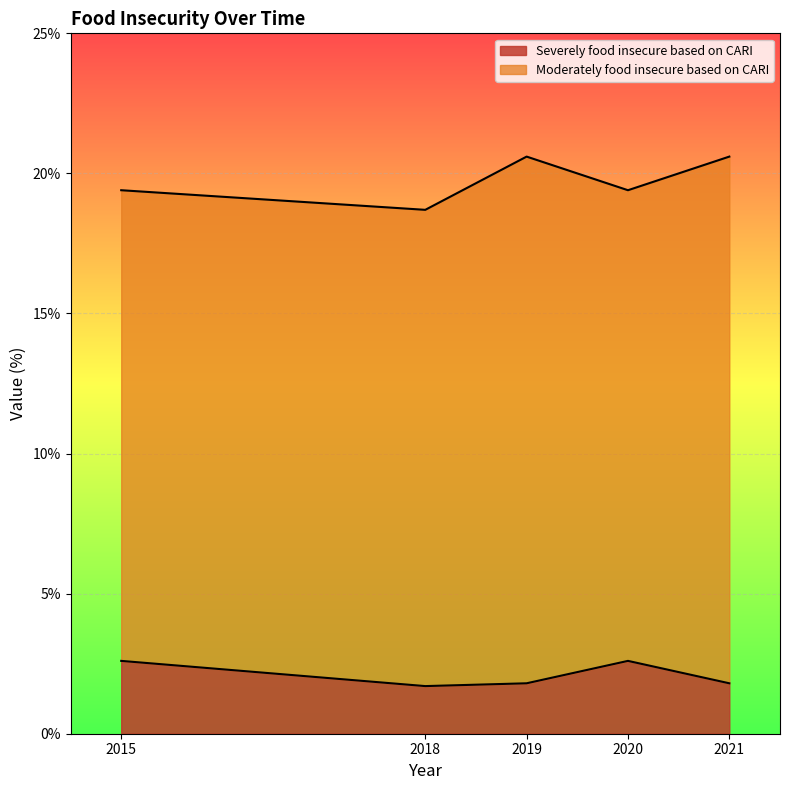

True or false: the data has more than 0 interior local peaks.

True